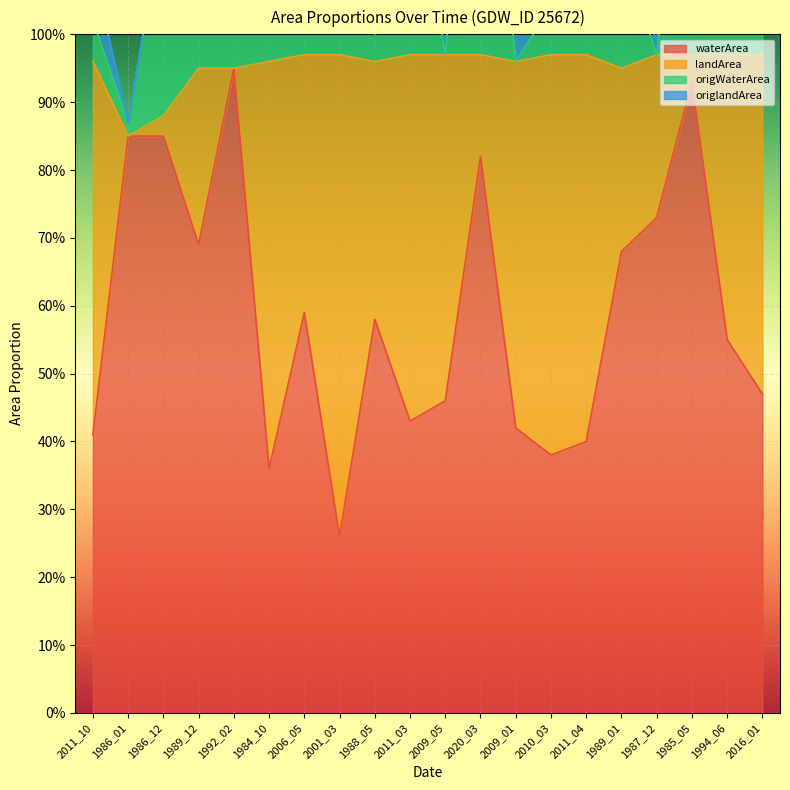

What is the difference between the origWaterArea values at 2020_03 and 2011_10?

0.5